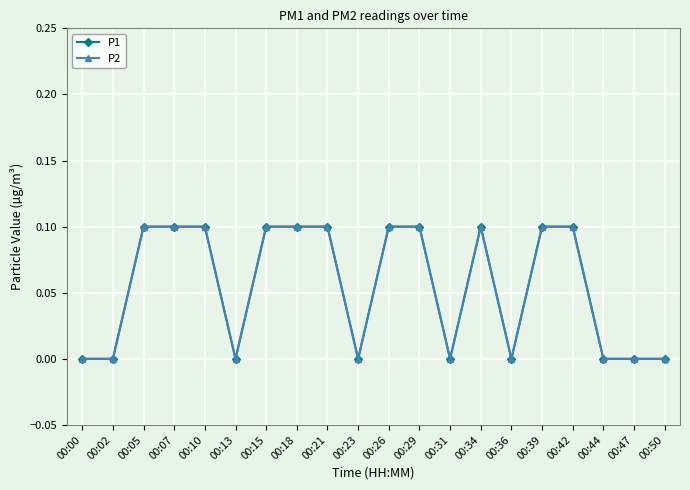

Which category has the highest value in the P1 series?

00:05